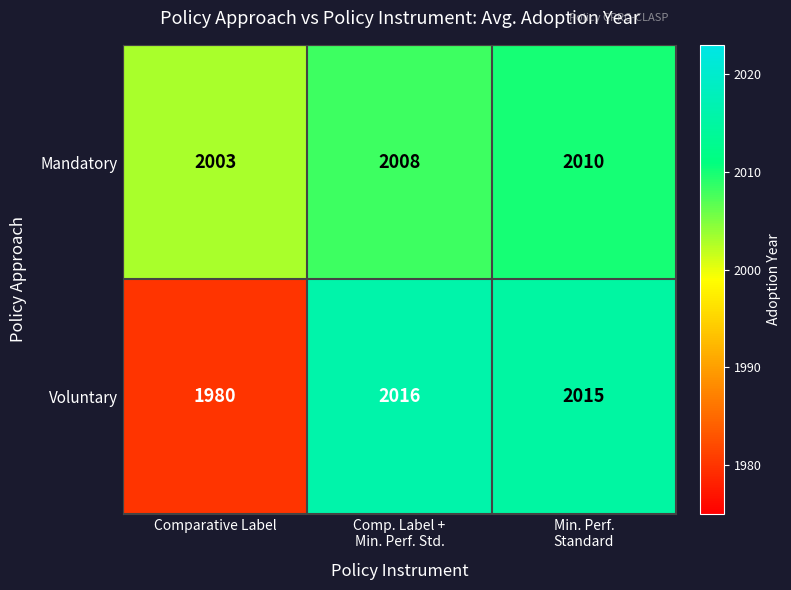

What is the difference between the second highest and minimum values in the Voluntary series?

35